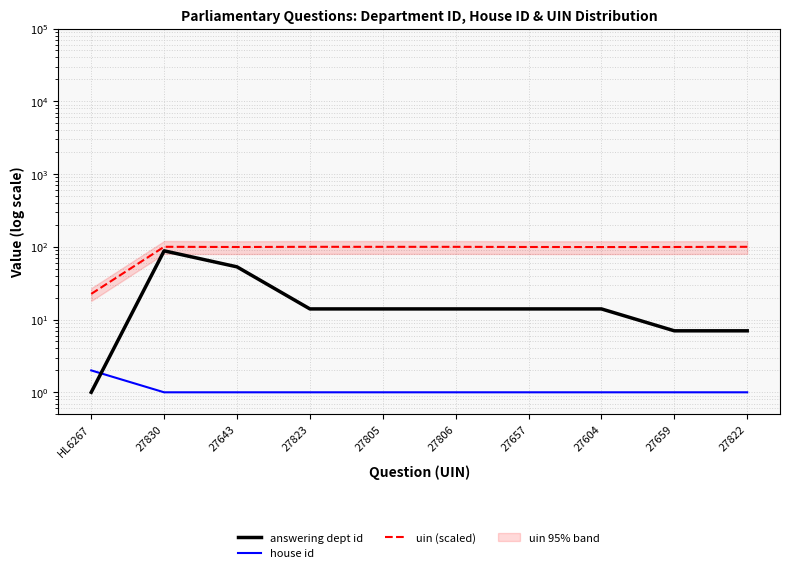

What are all the series names shown in the legend?

answering dept id, house id, uin (scaled)